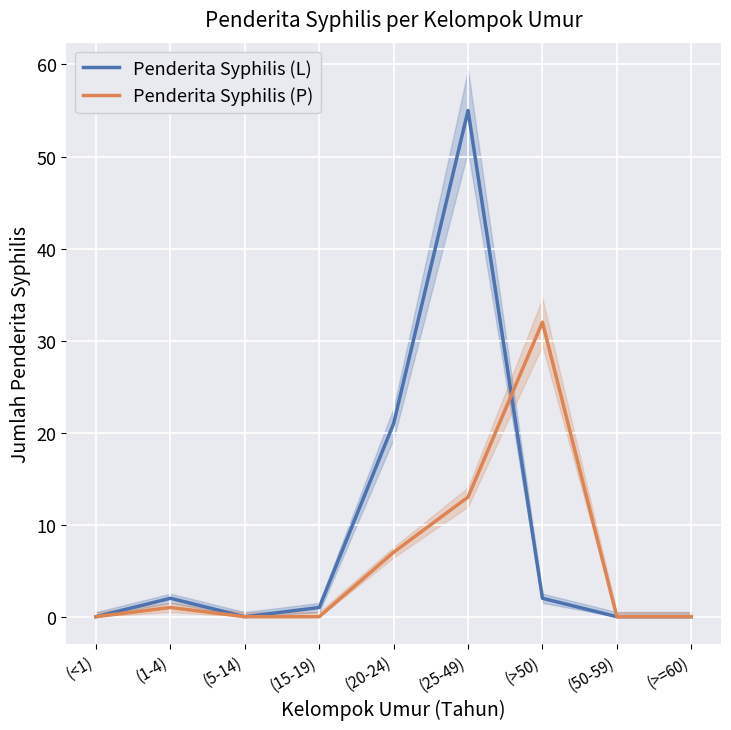

What is the value of the Penderita Syphilis (P) point at the 2nd from the left?

1